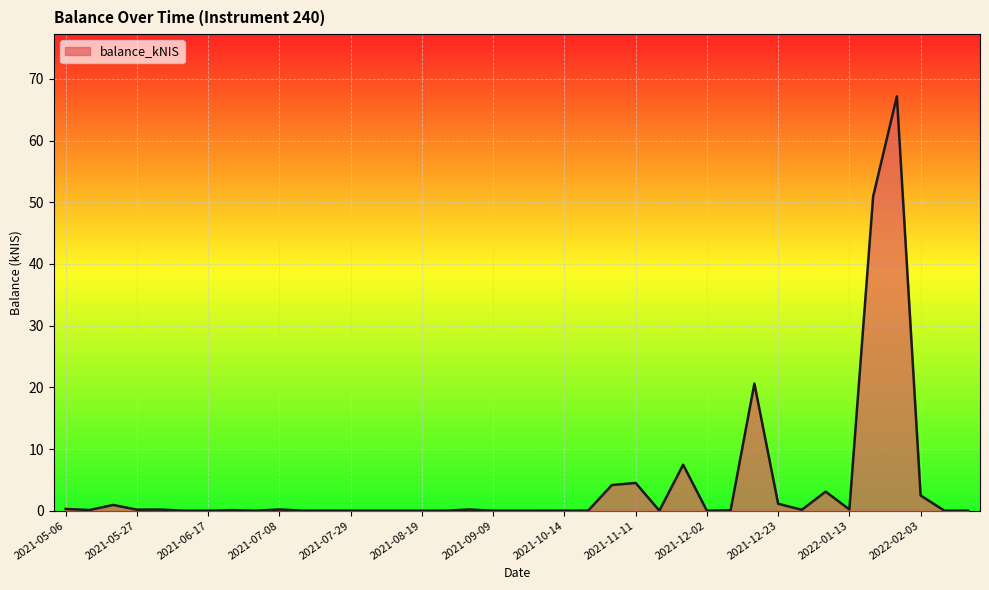

What is the difference between the maximum and minimum values?

67.2